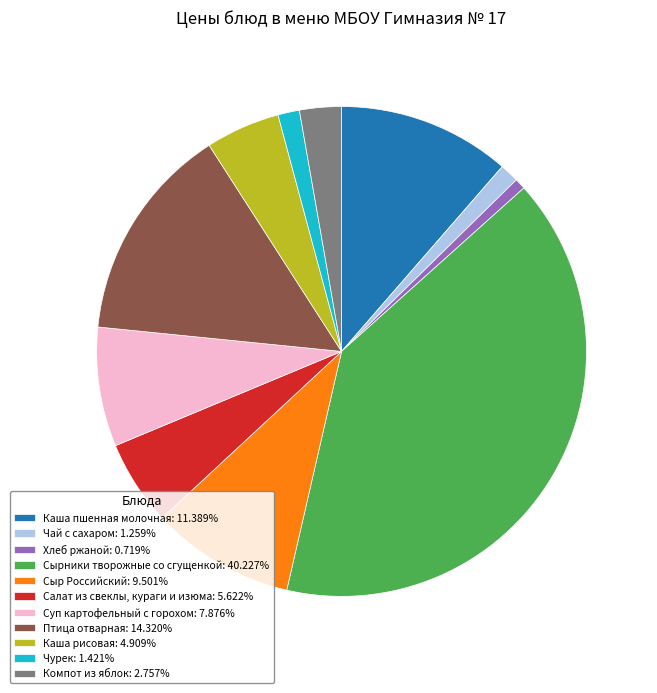

Is Суп картофельный с горохом the majority of the pie?

No